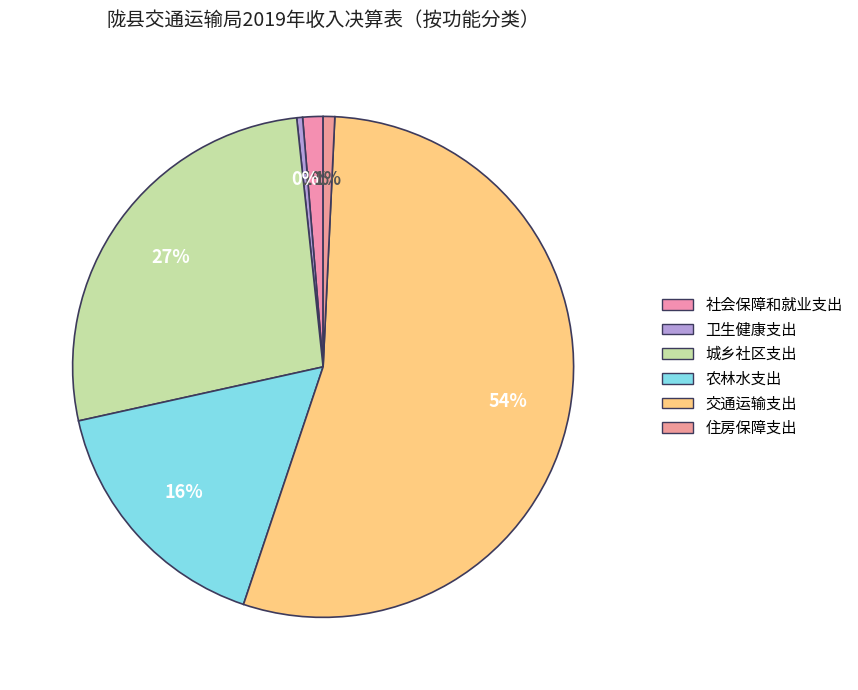

To the nearest percent, what percentage of the pie is 社会保障和就业支出?

1%